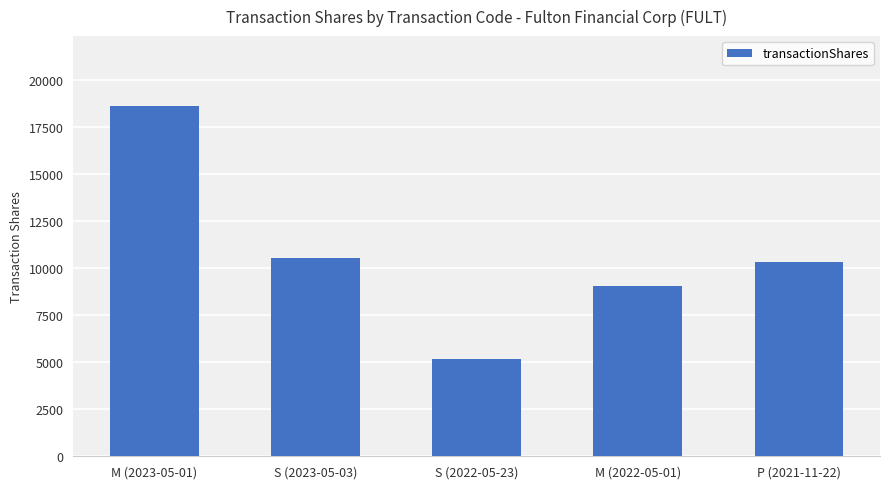

Count the number of data series in this chart.

1